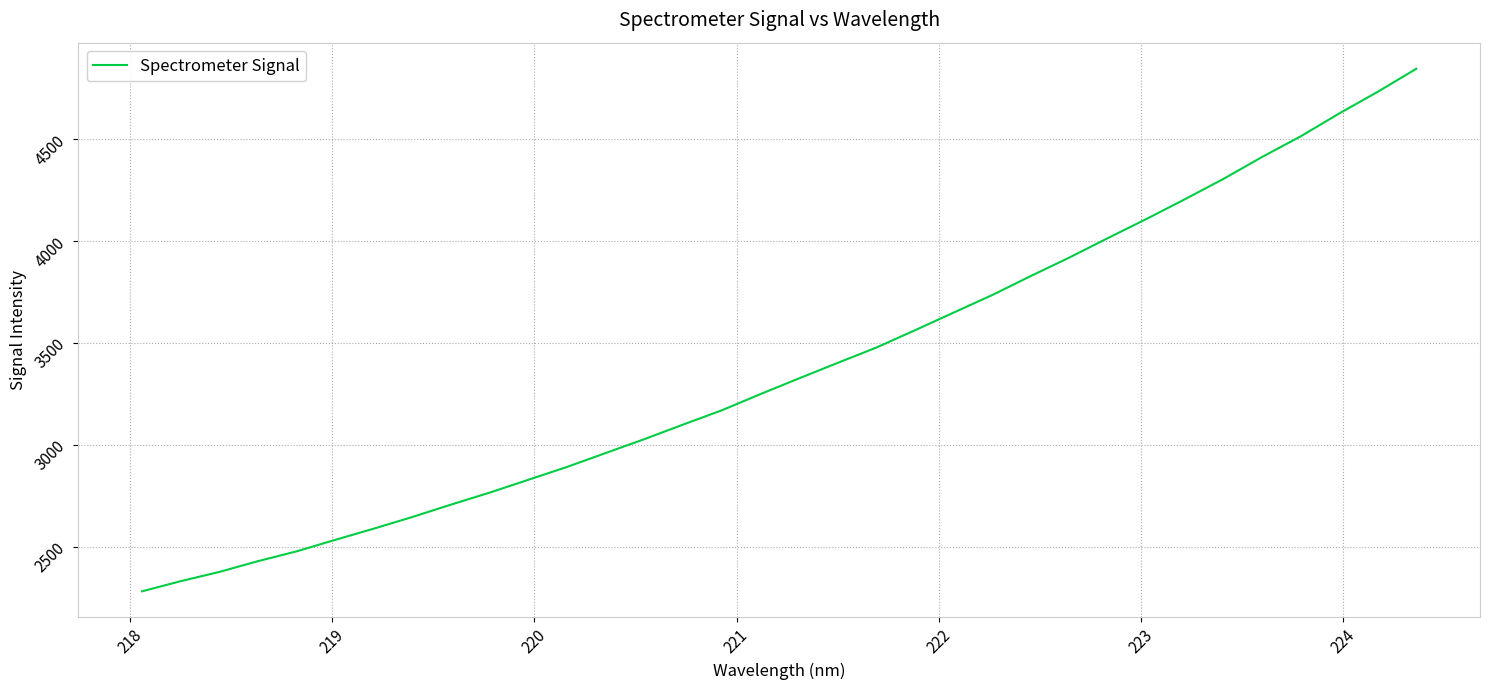

What is the smallest value displayed?

2280.8